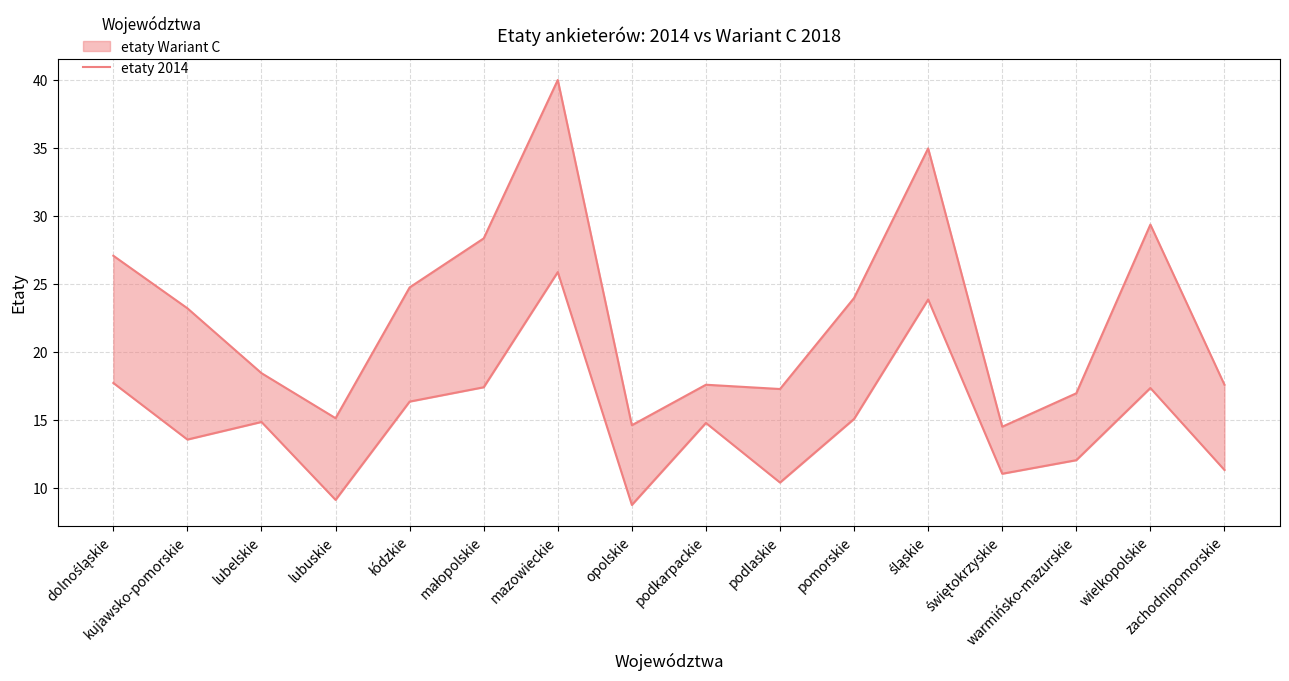

Which label corresponds to the largest value in the chart?

mazowieckie